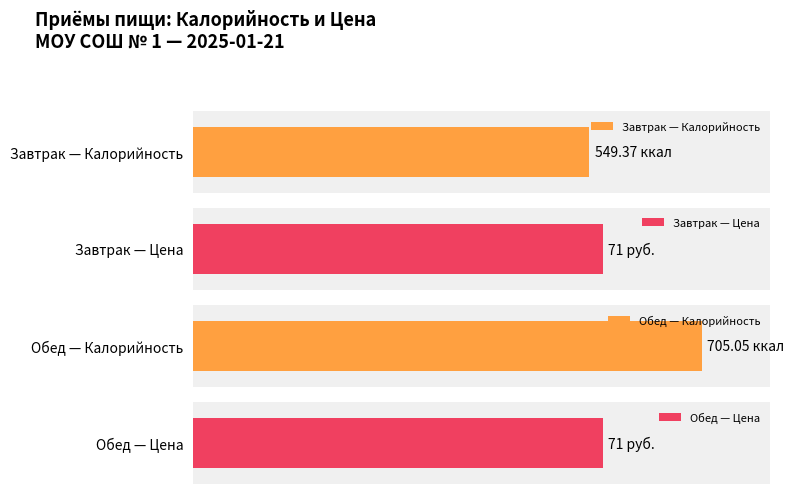

What is the difference between the maximum and minimum values in the Калорийность series?

155.7